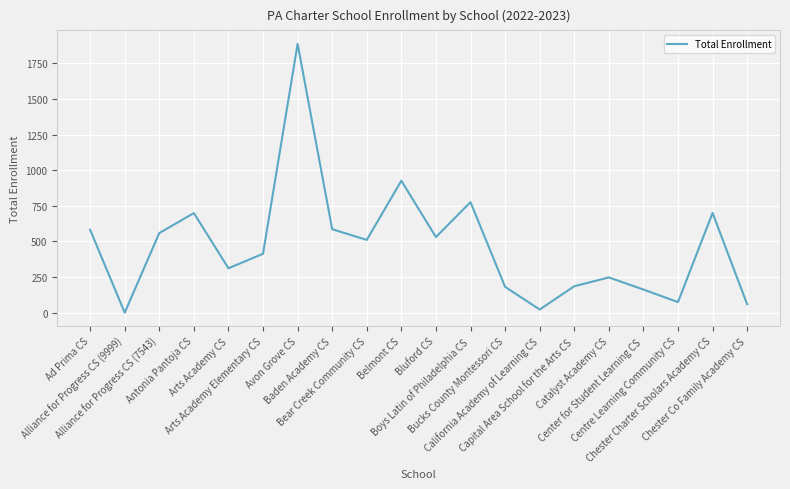

What position from the right is Boys Latin of Philadelphia CS?

9